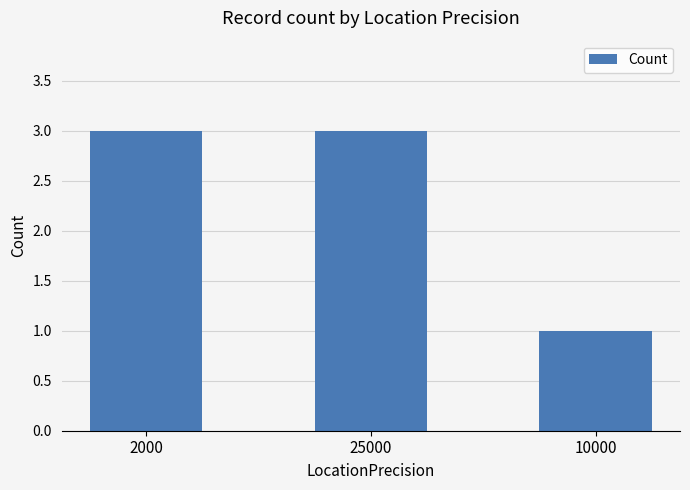

Is it true that the value at 10000 is 1?

True